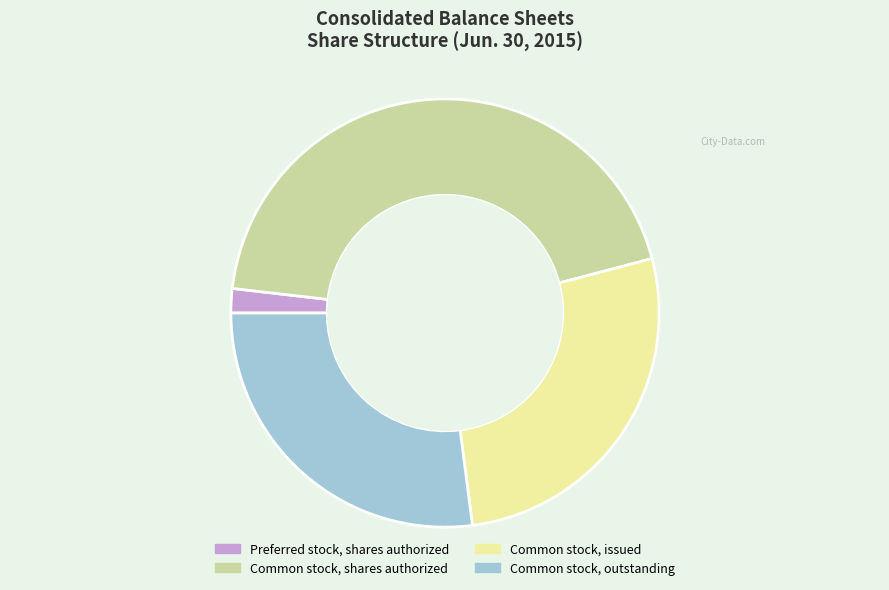

Does Common stock, issued represent more than half of the total?

No